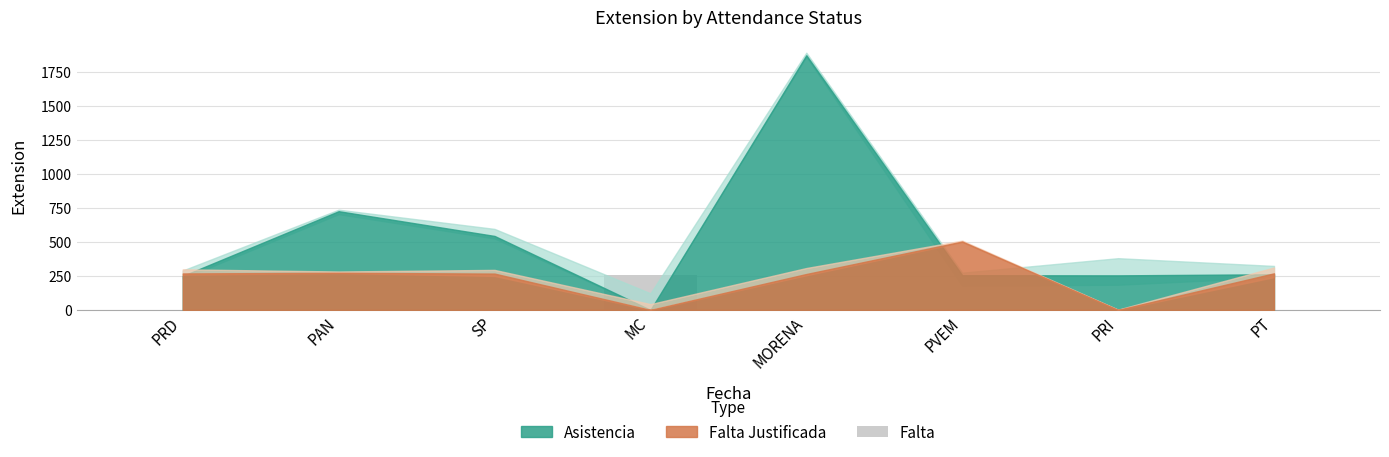

The value at MORENA is 0. True or false?

True